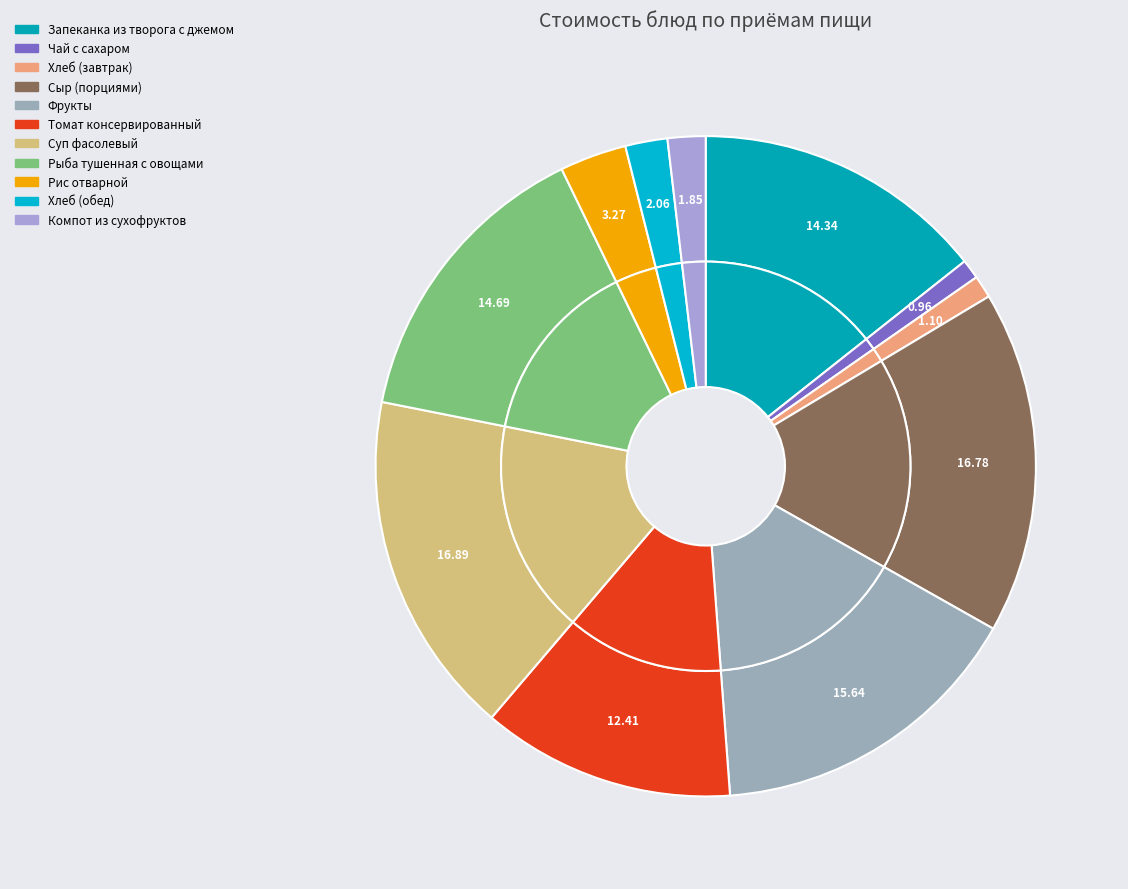

Combined, do Суп фасолевый and Хлеб (завтрак) account for over 50%?

No